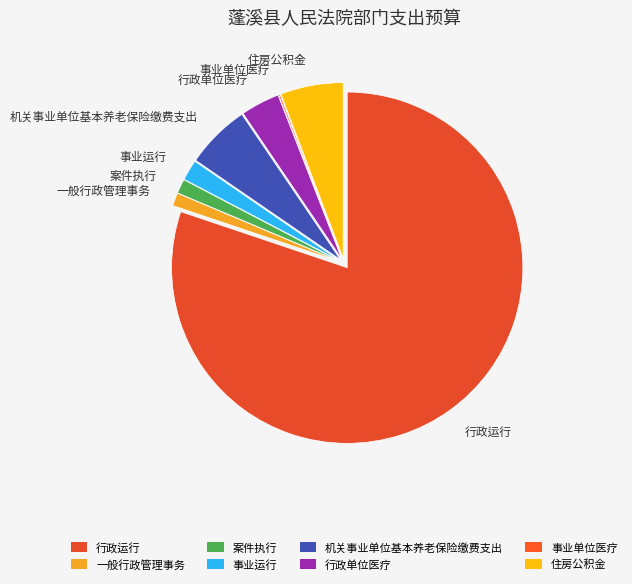

What is the majority slice?

行政运行